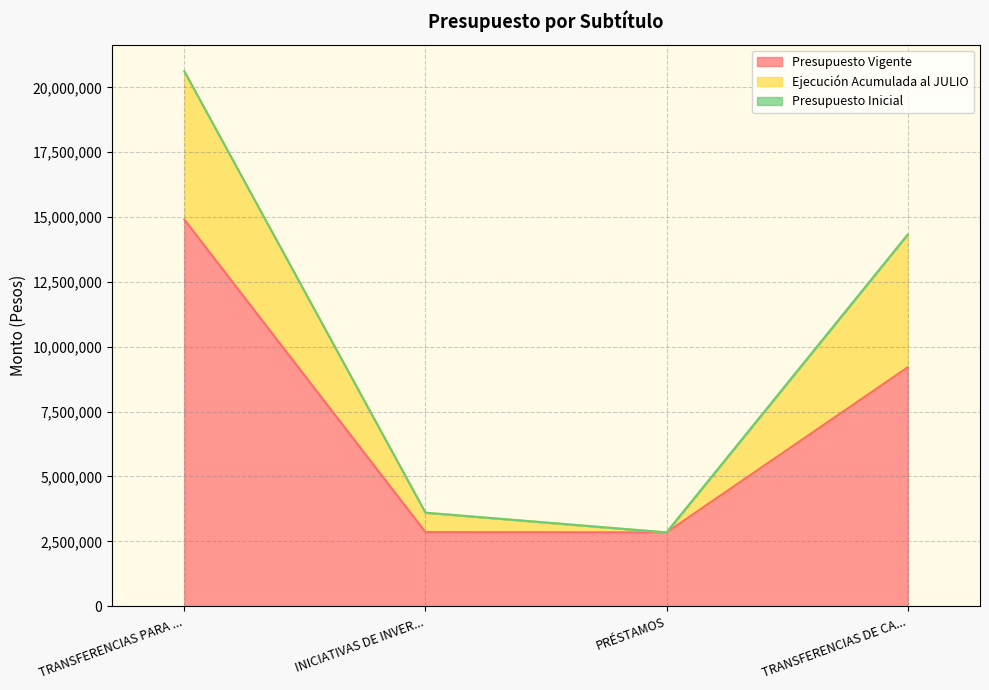

Which has a higher value, TRANSFERENCIAS DE CAPITAL or PRÉSTAMOS?

TRANSFERENCIAS DE CAPITAL